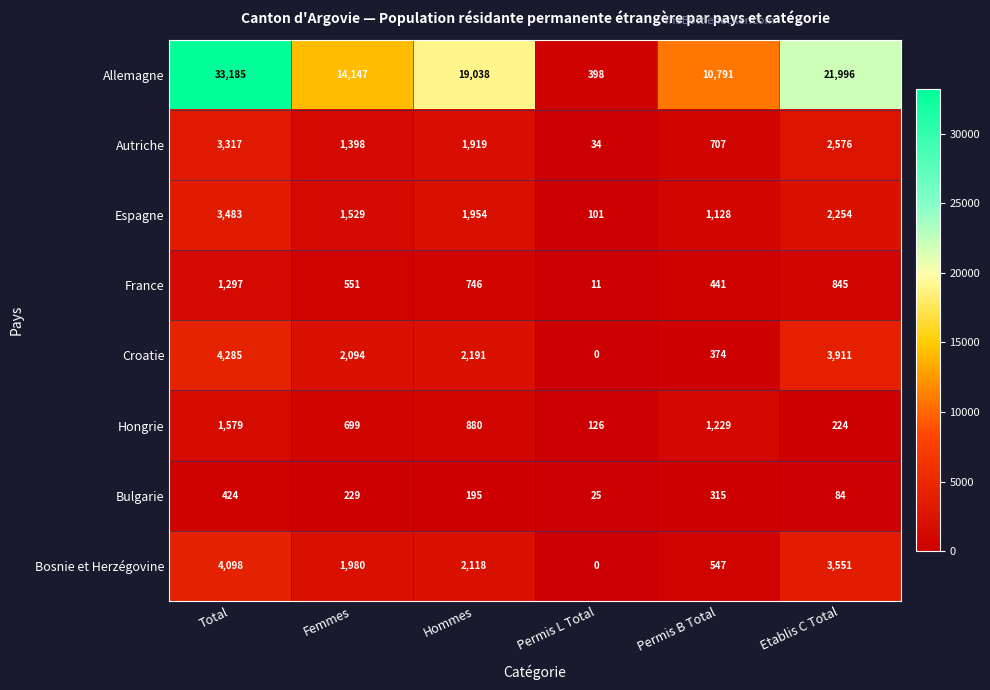

Rank the categories by Allemagne value from lowest to highest.

Permis L Total, Permis B Total, Femmes, Hommes, Etablis C Total, Total